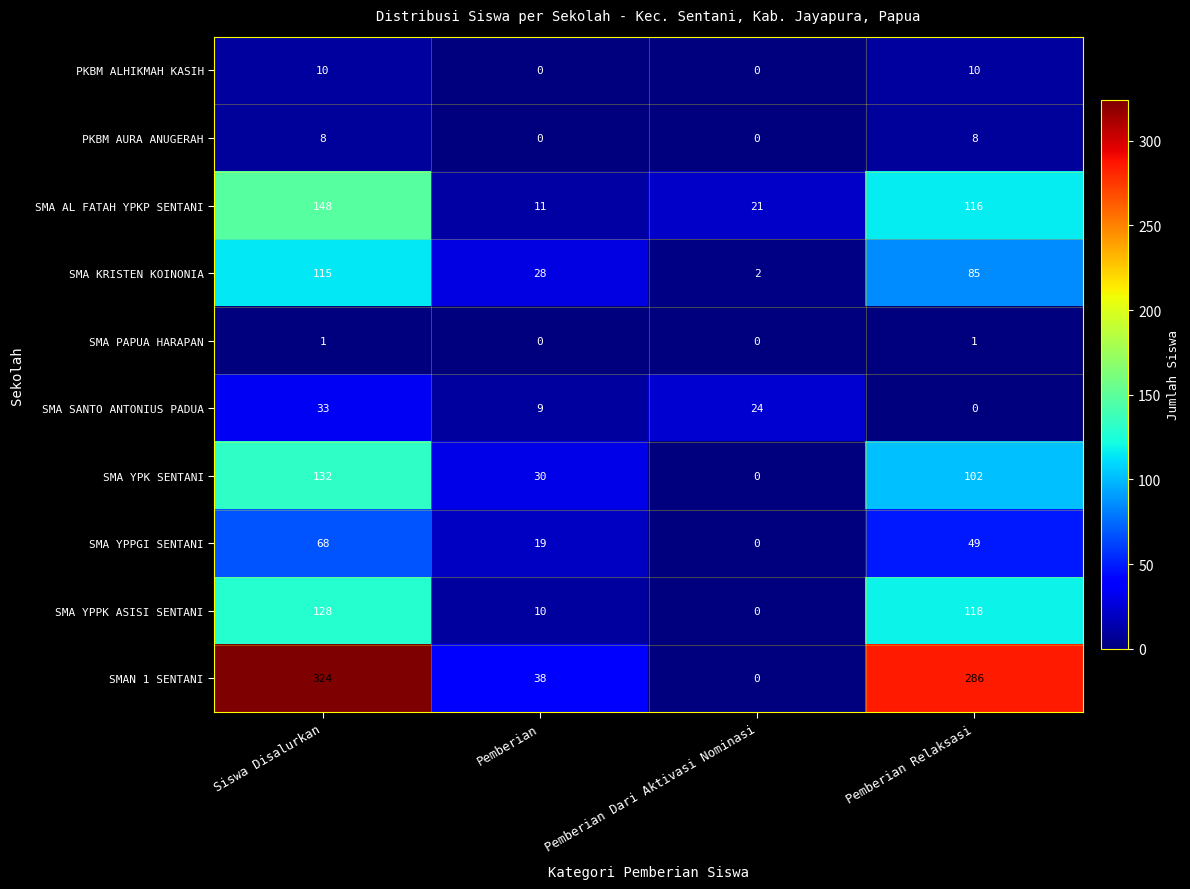

What is the greatest value displayed?

324